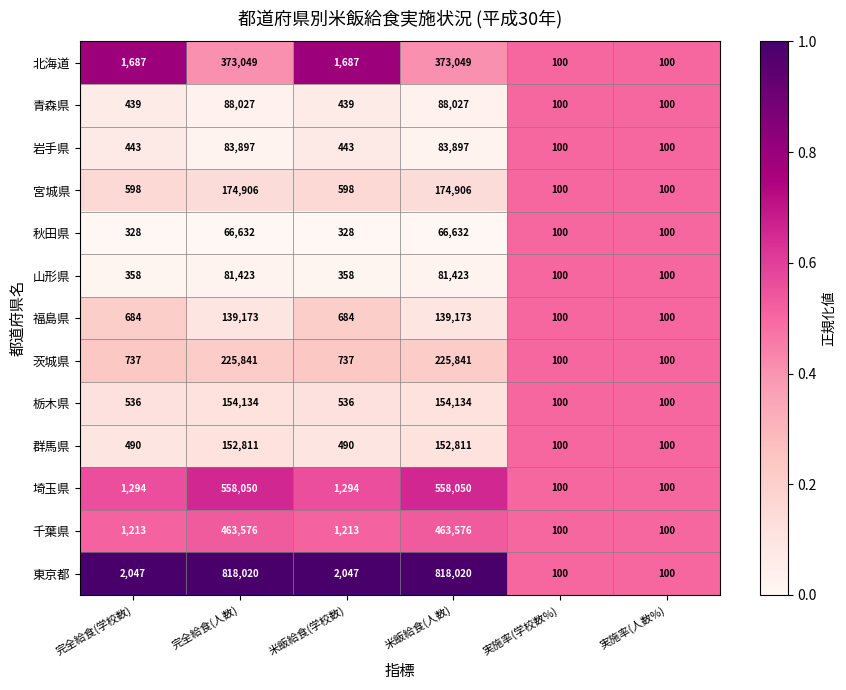

Which series has the largest total across all categories?

東京都